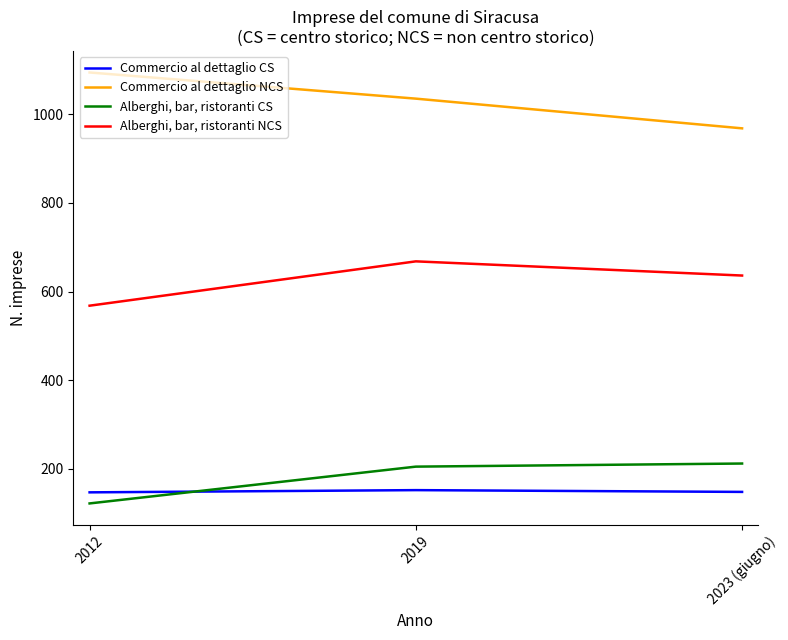

Which label corresponds to the largest value in the chart?

2012